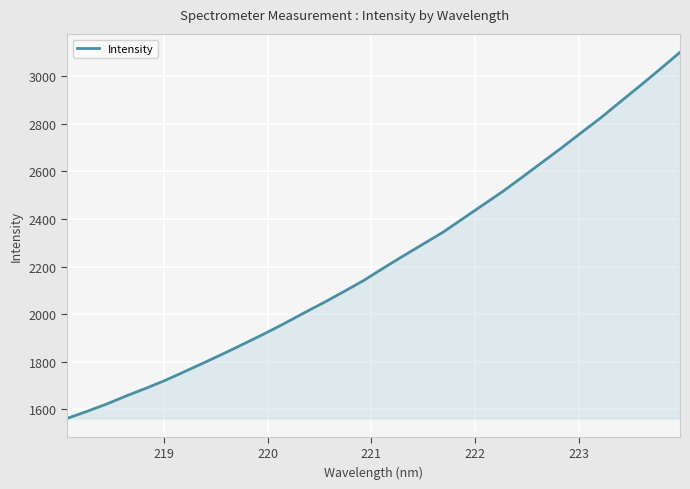

What is the greatest value displayed?

3099.3